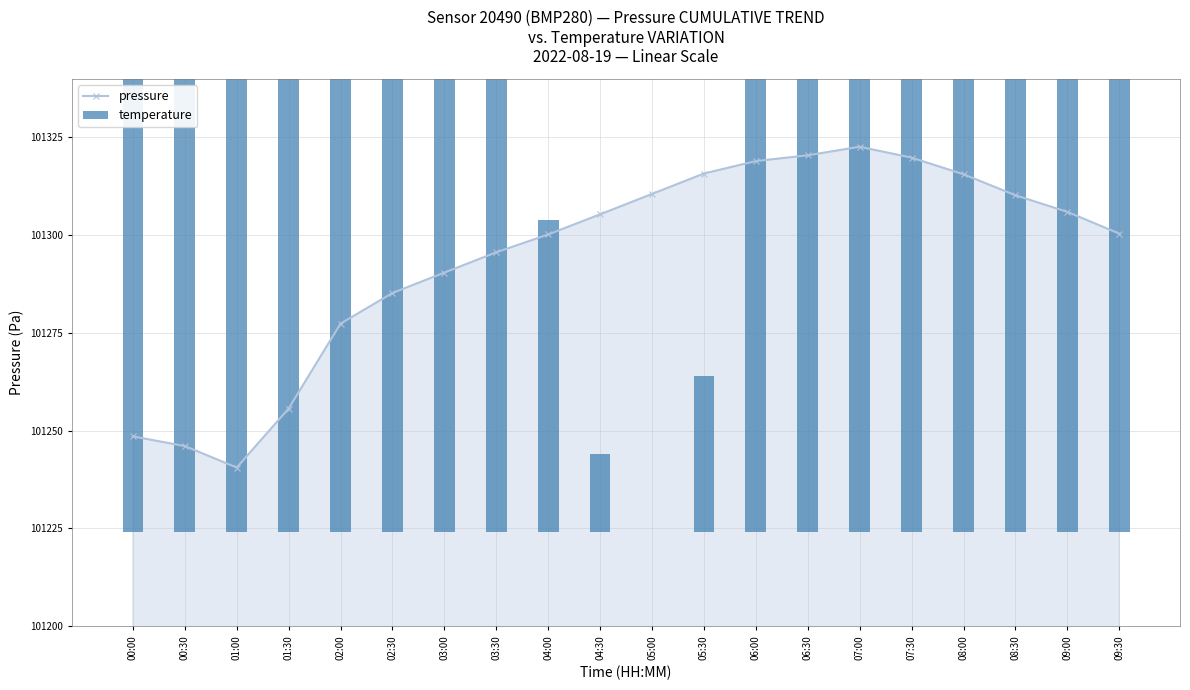

At how many categories does at least one series exceed 74334?

20